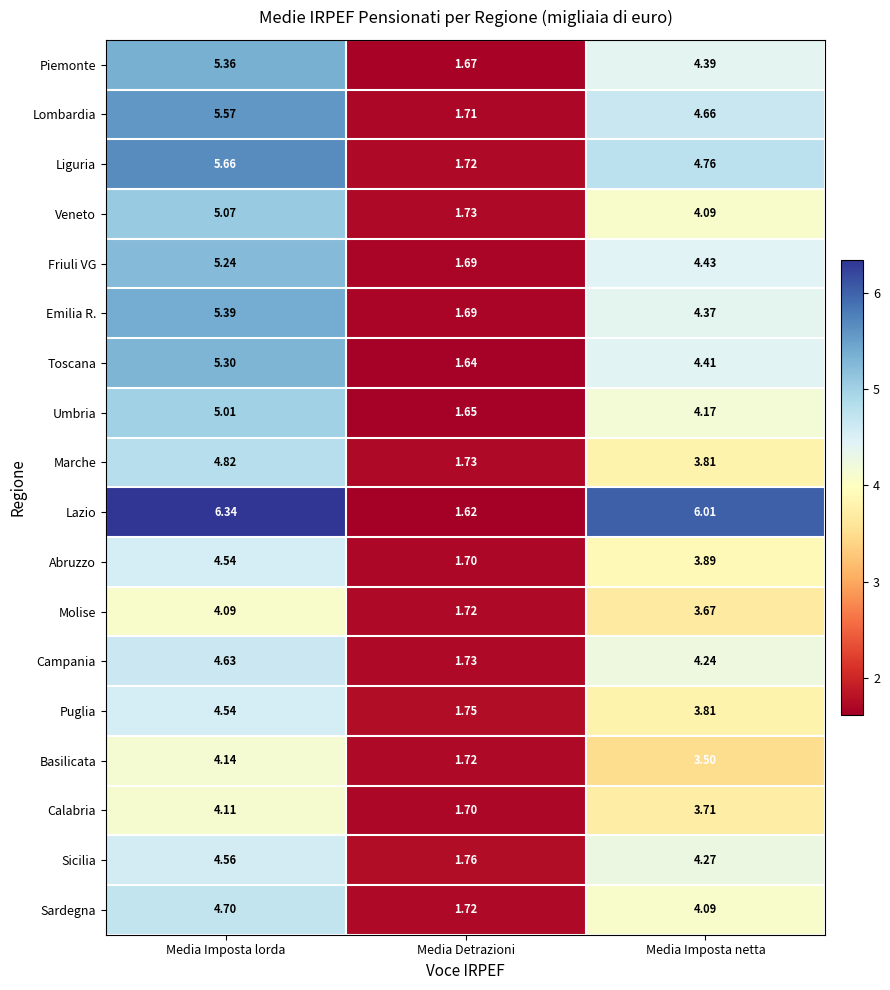

Which series has the largest total across all categories?

Lazio